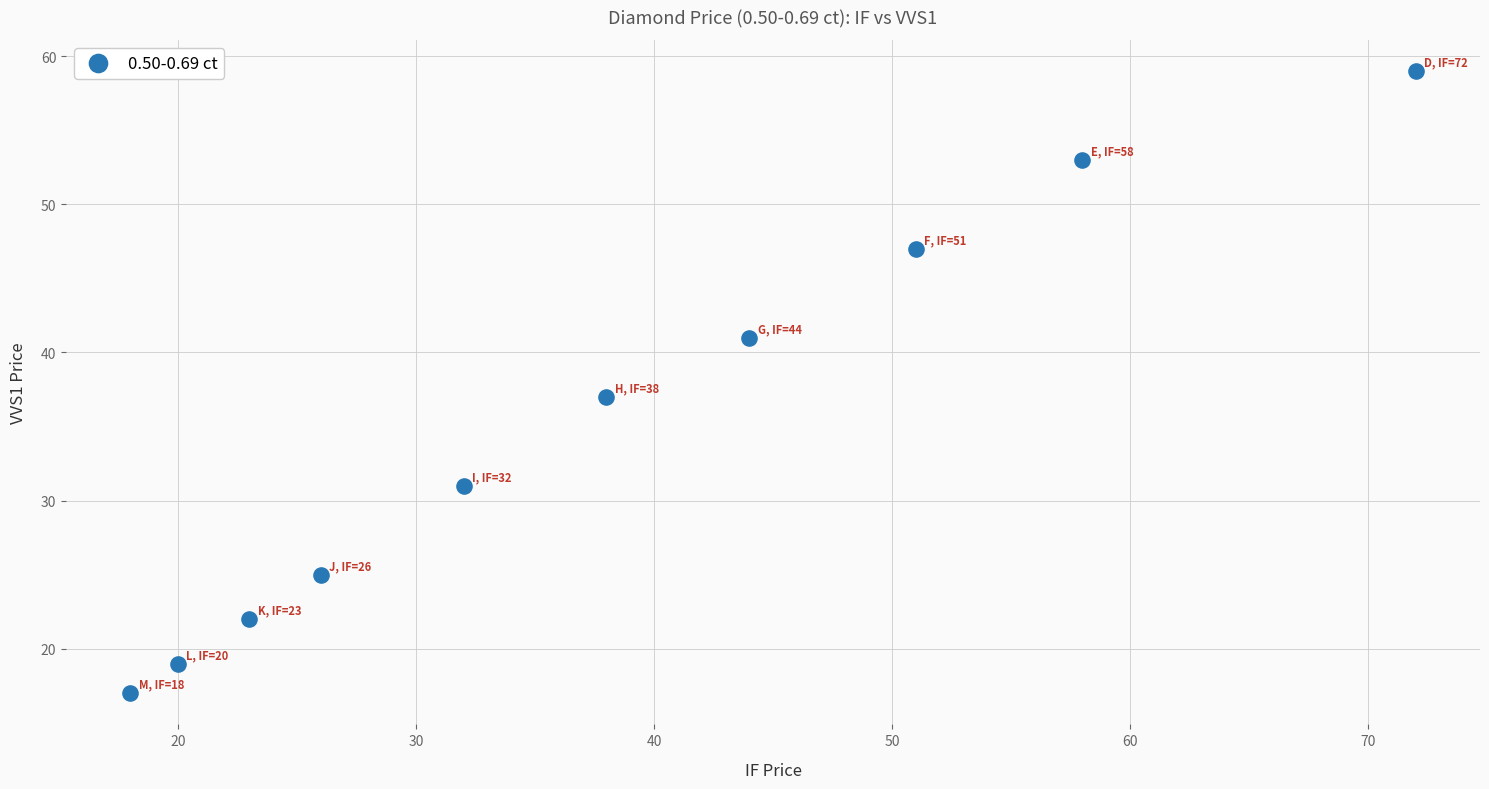

What is the range of X values (max minus min)?

54